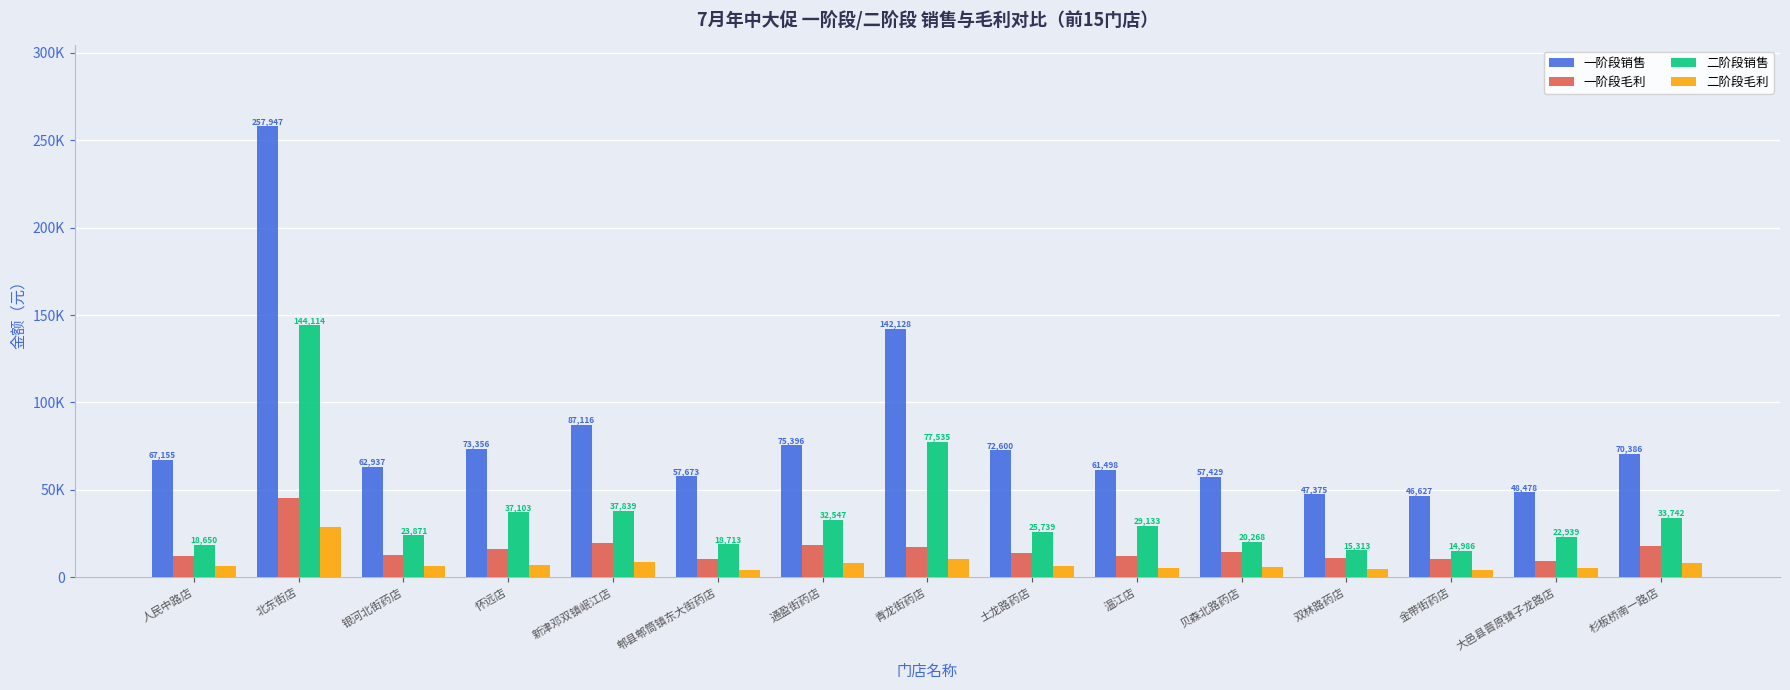

What is the label of the 11th bar from the left?

贝森北路药店